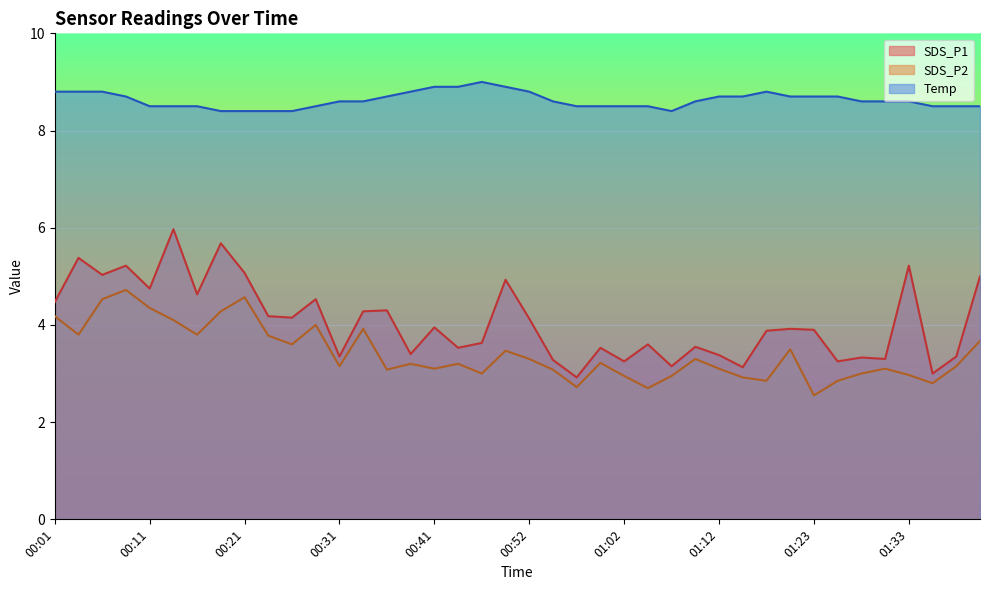

Which category has the lowest value across all series?

01:23